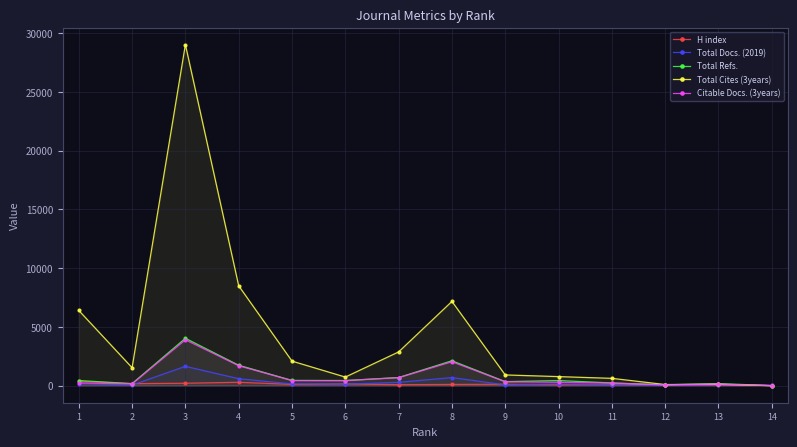

Is it true that Total Refs. equals 4033 at 3?

True